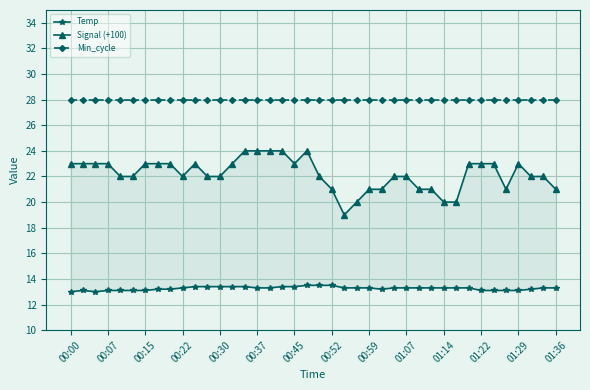

True or false: Temp has a value of 13.1 at 35.

True